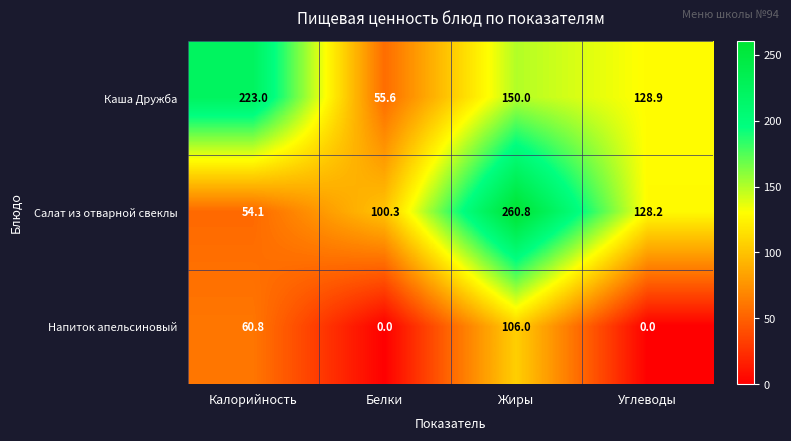

Between Жиры and Углеводы, which series saw the biggest shift?

Салат из отварной свеклы